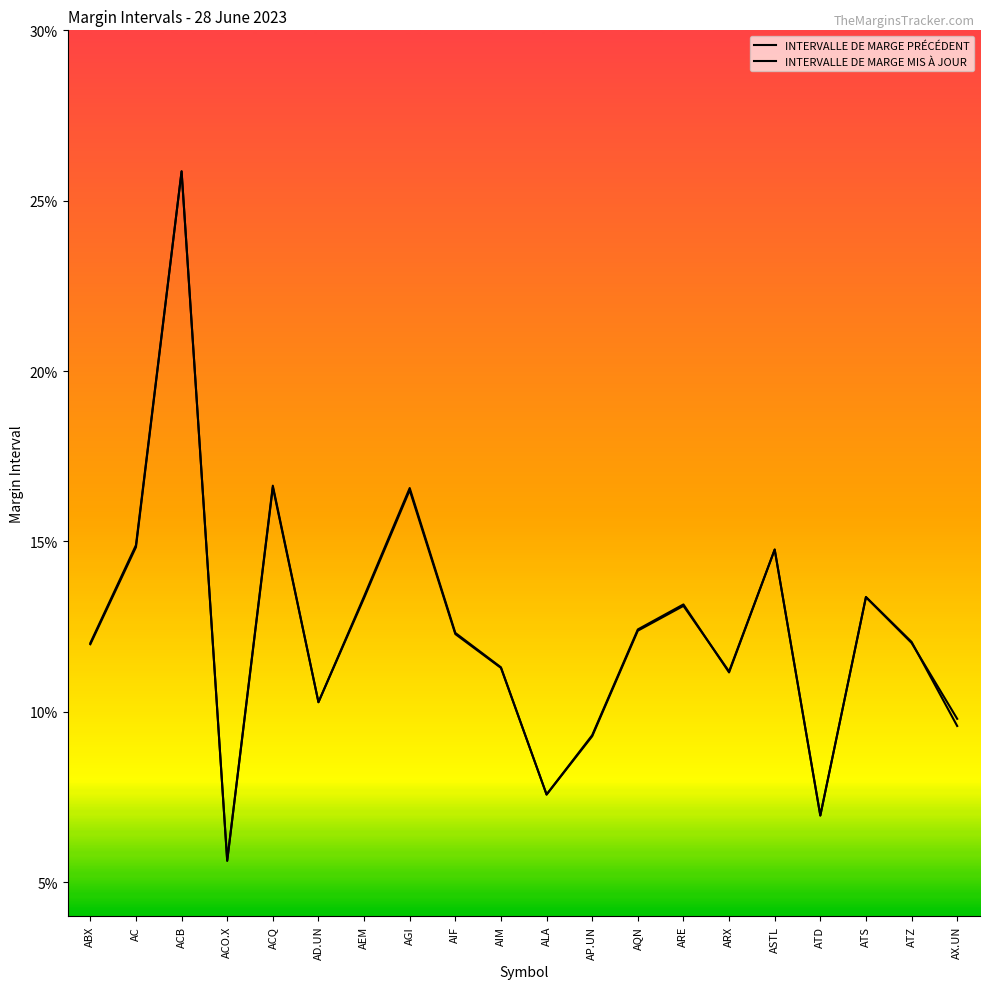

Is this an area chart (filled region under the line)?

No